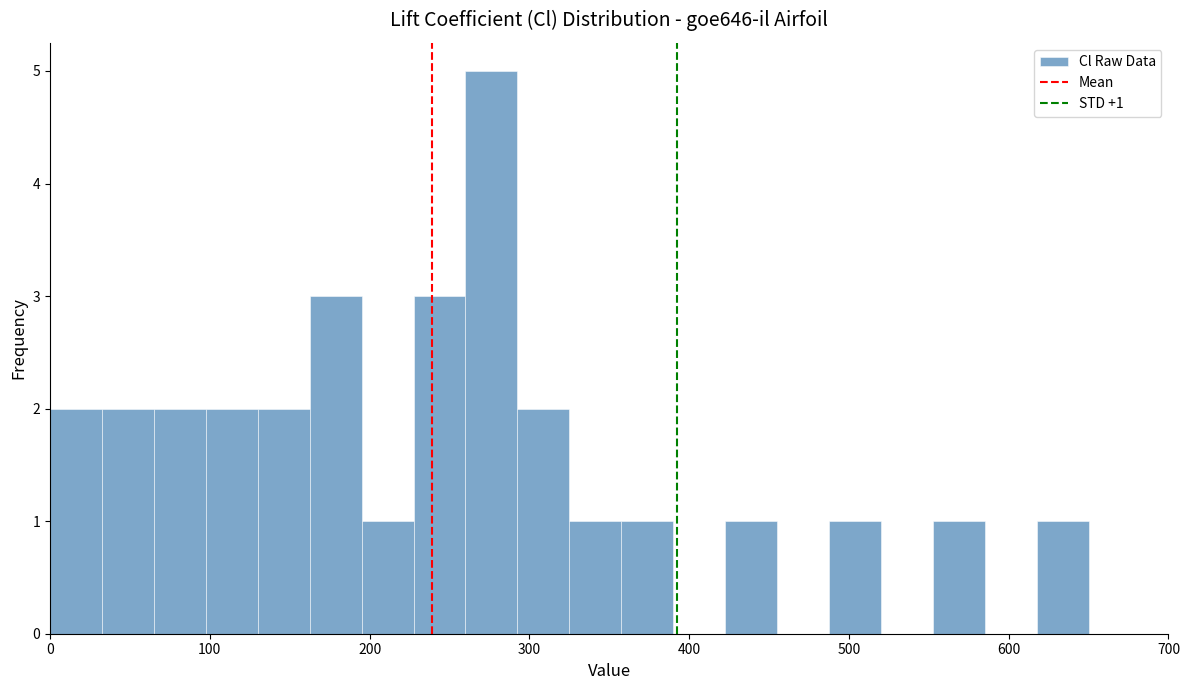

Around what value on the x-axis is the tallest bar? Give the approximate position of its centre, as read against the axis.

280